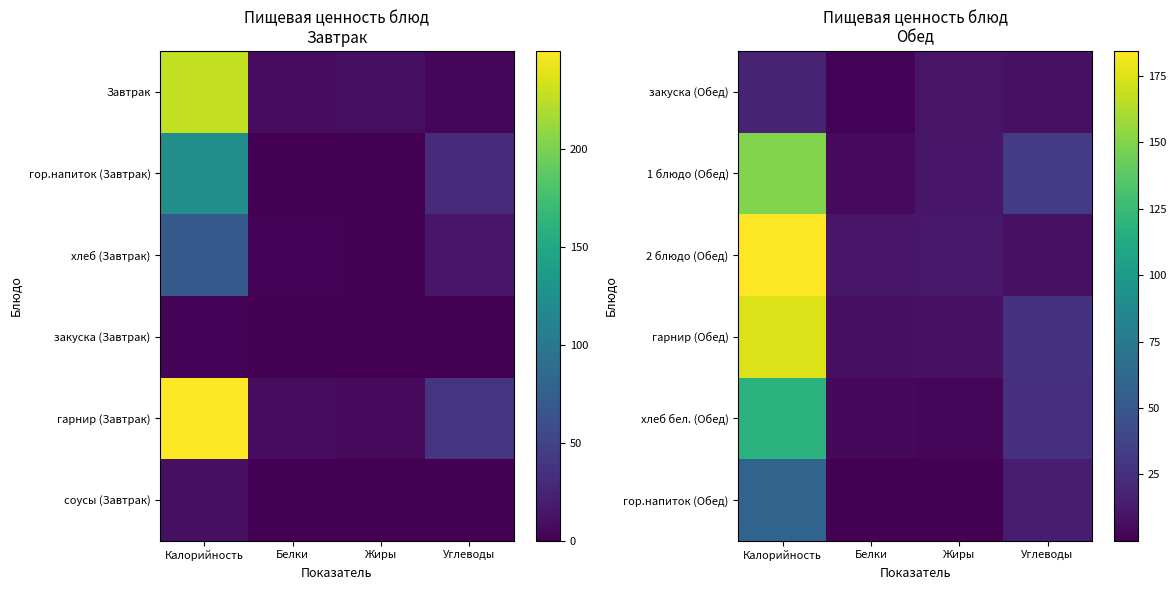

Which category has the lowest value in the хлеб бел. (Обед) series?

Жиры